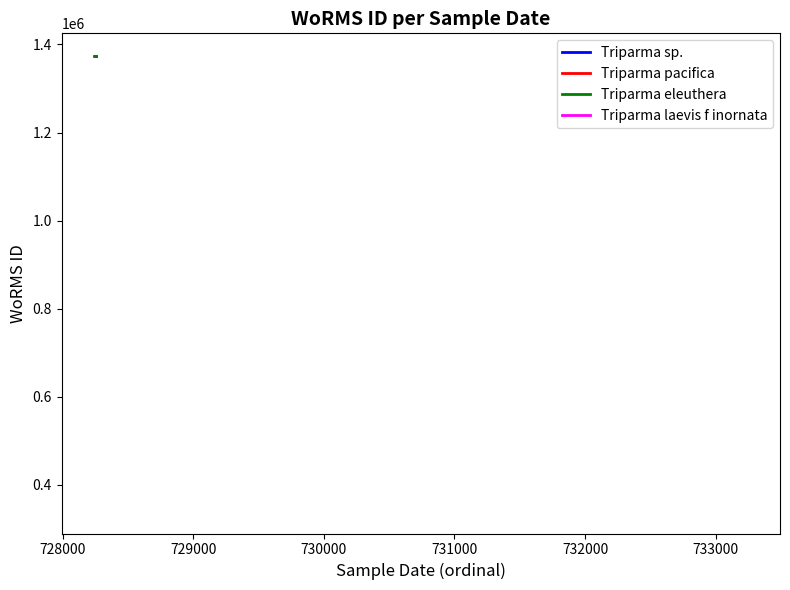

Is the value of Triparma eleuthera at 728000 greater than the value of Triparma pacifica at 727000?

No